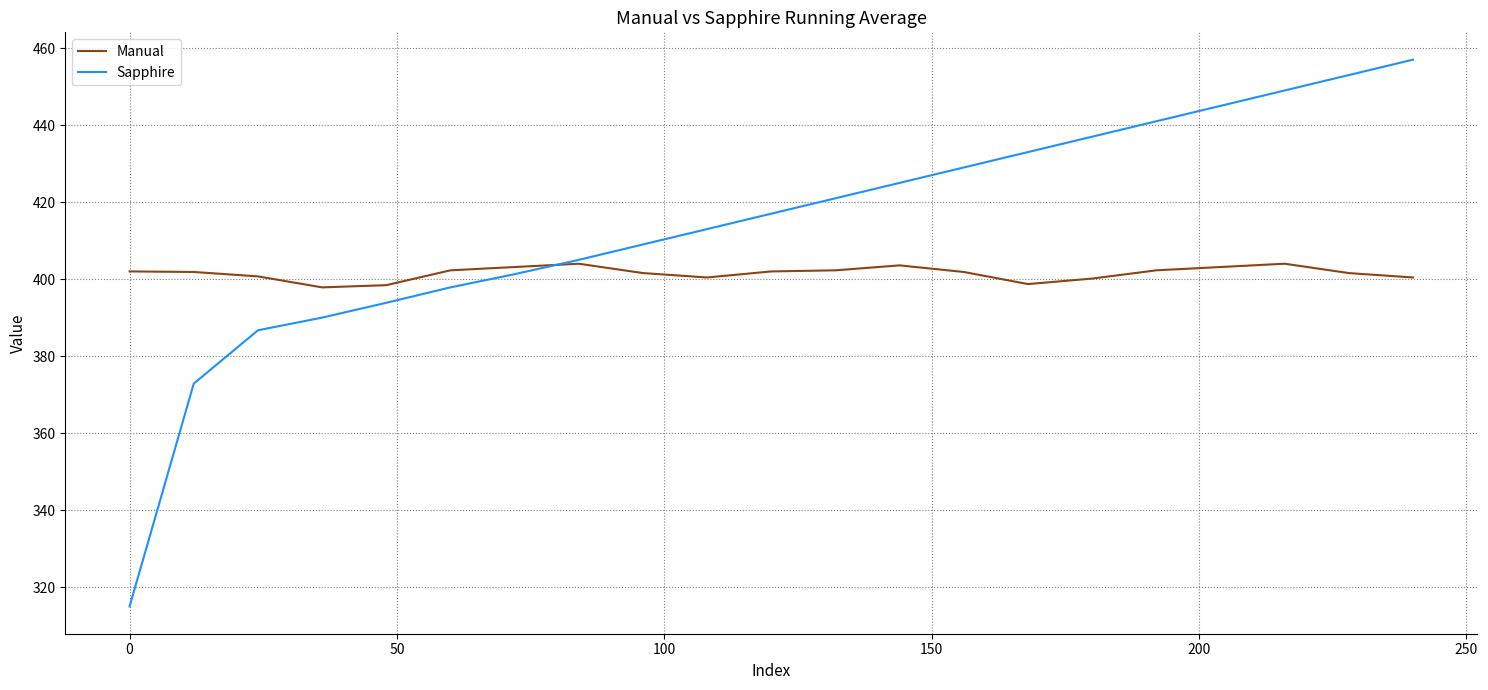

True or false: Sapphire has more than 2 interior local peaks.

False